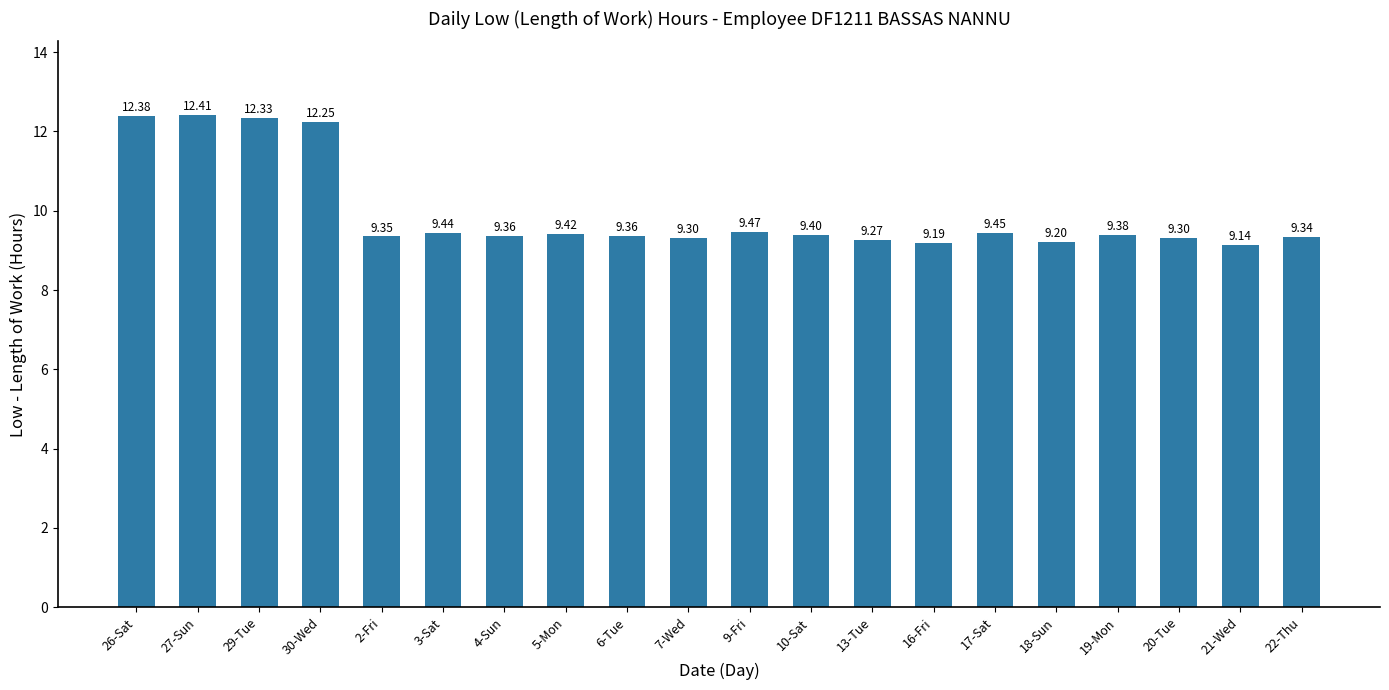

What is the minimum value shown in the chart?

9.1